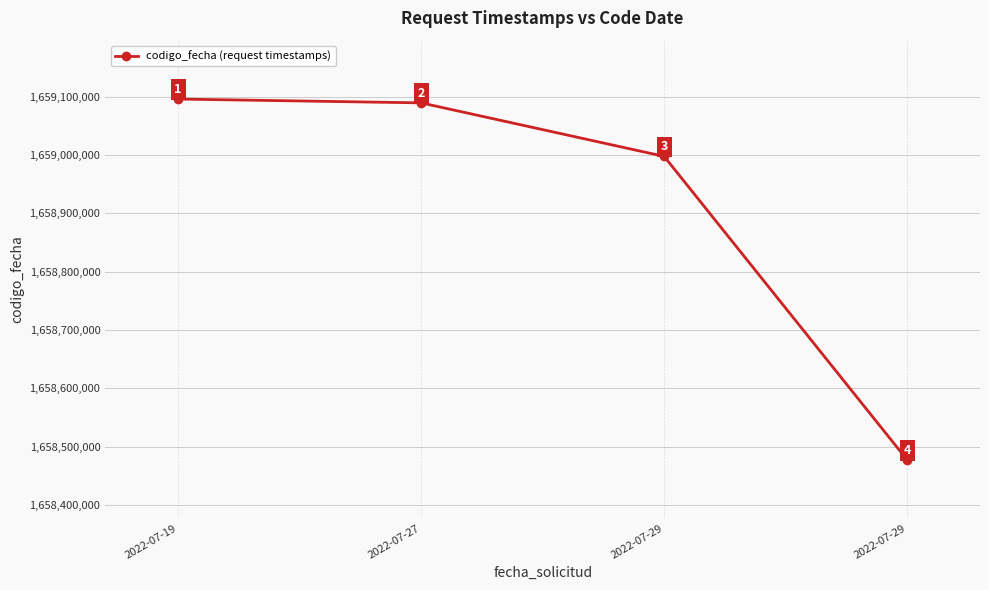

How many data points does each series have?

4